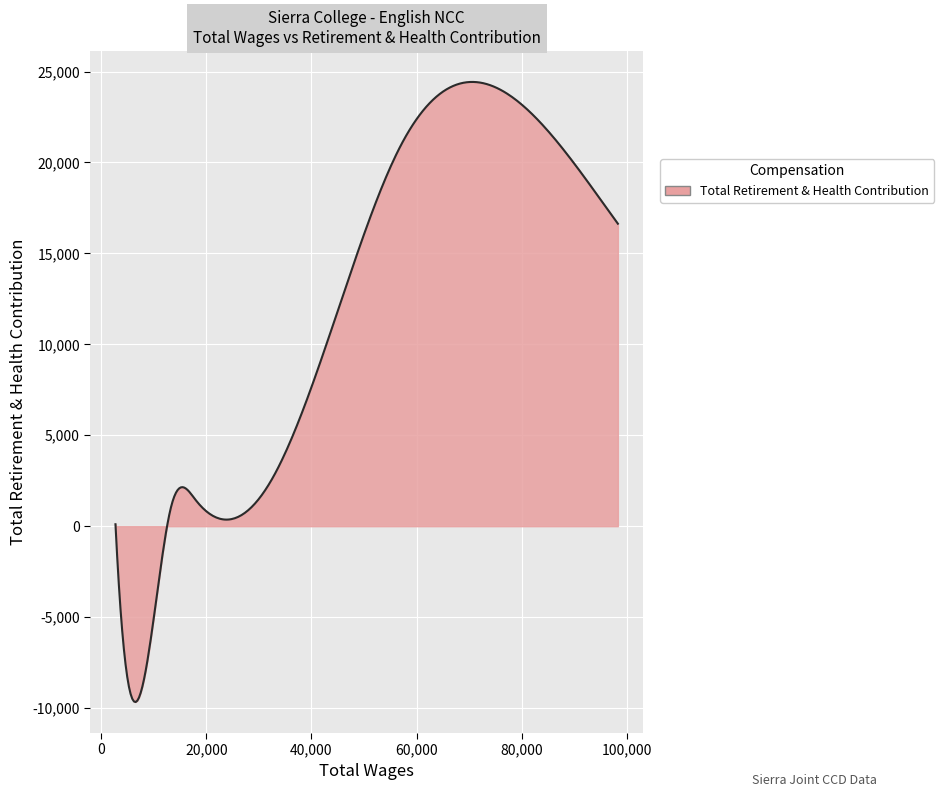

Does the chart have visible grid lines?

Yes